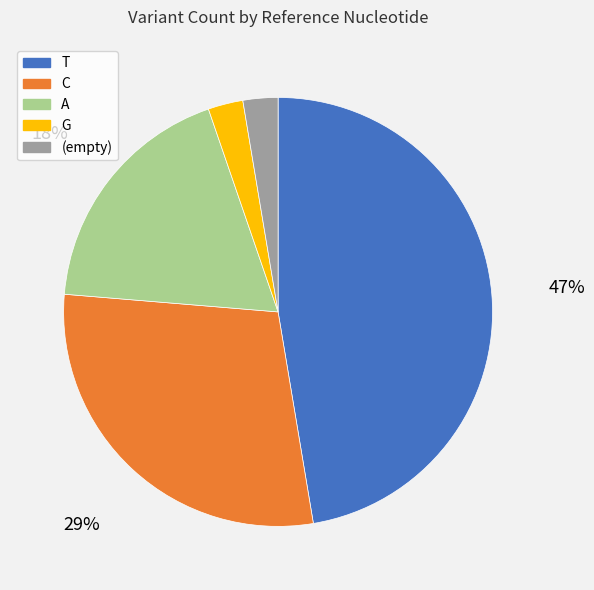

To the nearest percent, what is the difference between the A and C slice percentages?

11%